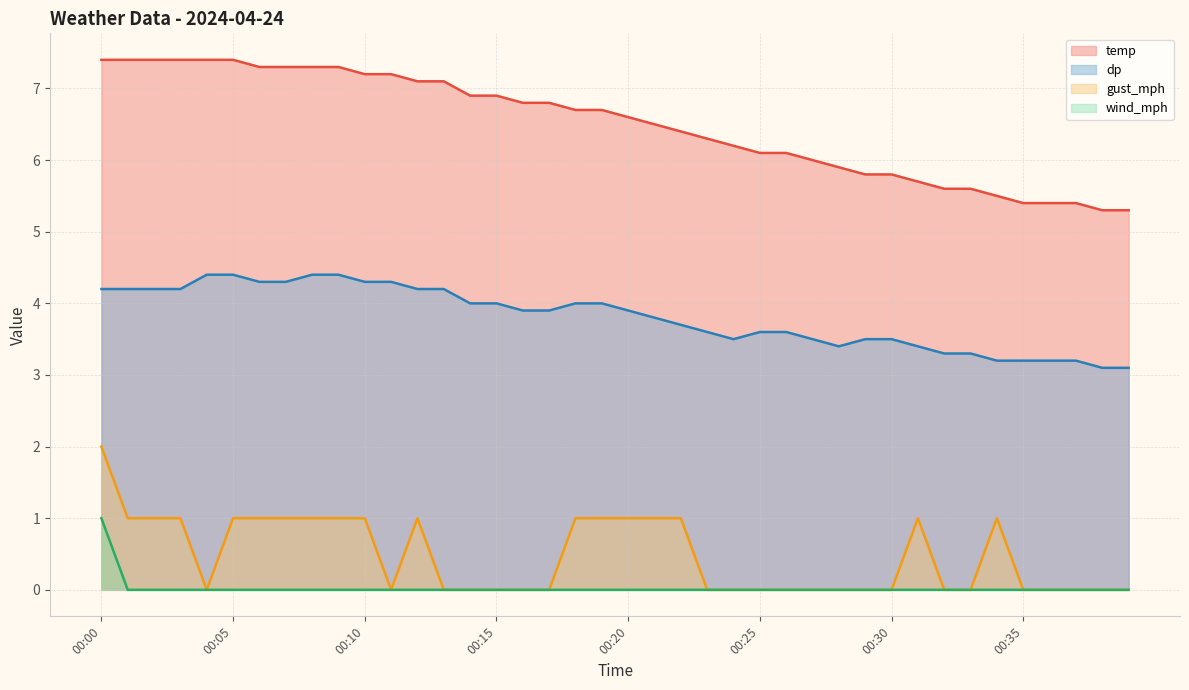

Which series has the widest spread of values?

temp